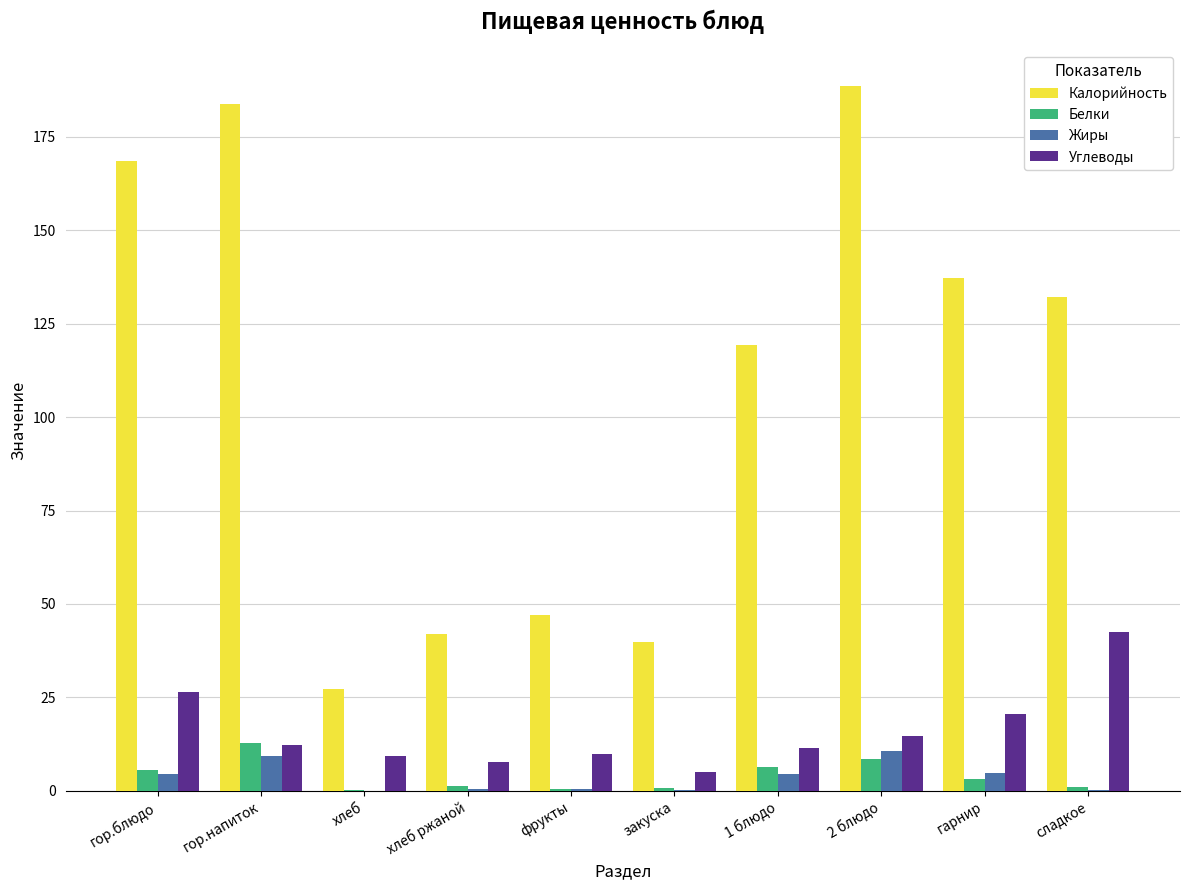

The value of Углеводы at 2 блюдо is 5.5. True or false?

False